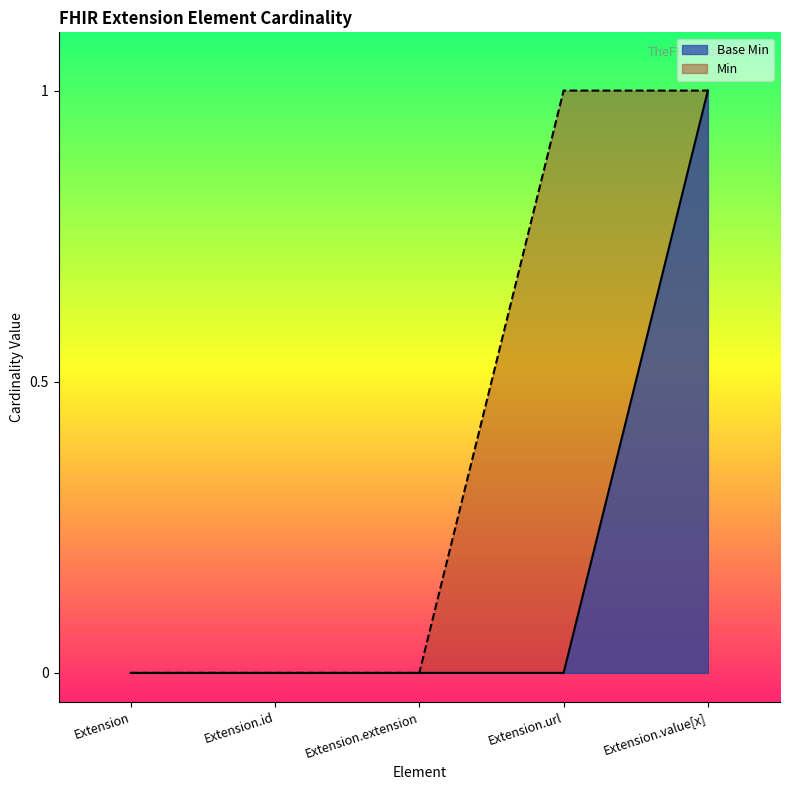

Rank the categories by value from highest to lowest.

Extension.value[x], Extension, Extension.id, Extension.extension, Extension.url